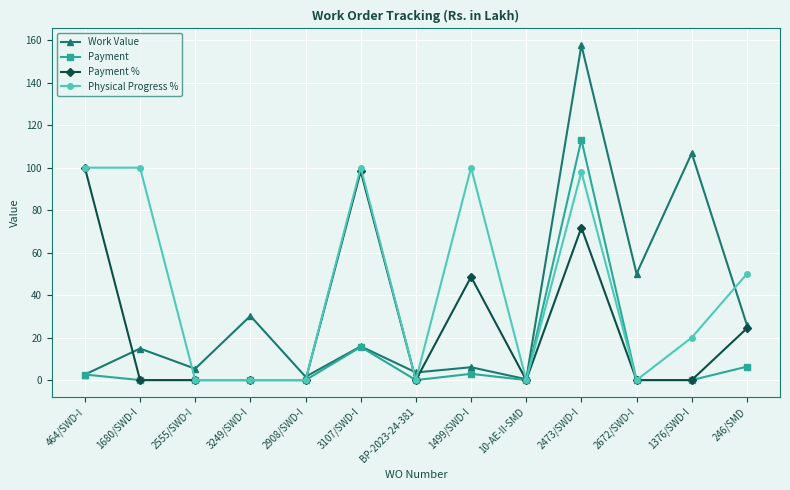

Where do Work Value and Physical Progress % first cross each other?

1680/SWD-I and 2555/SWD-I